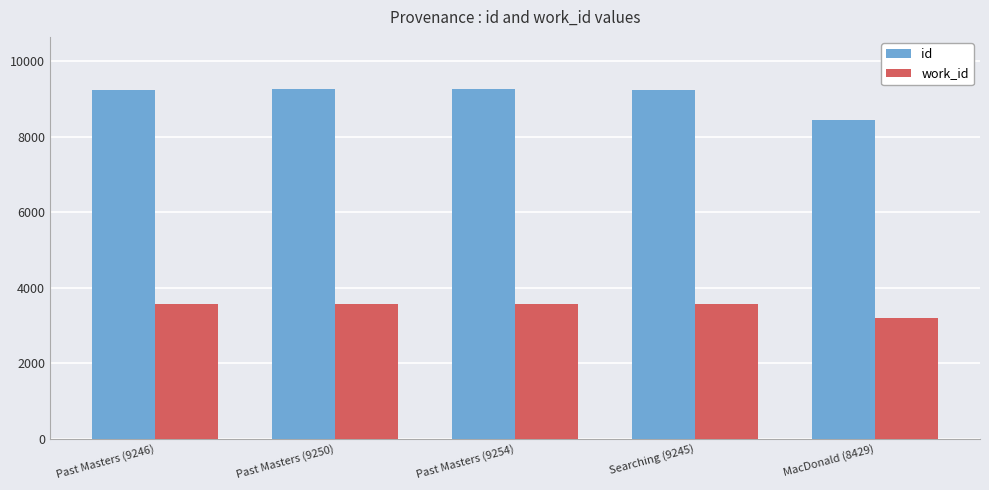

Which series has the largest total across all categories?

id